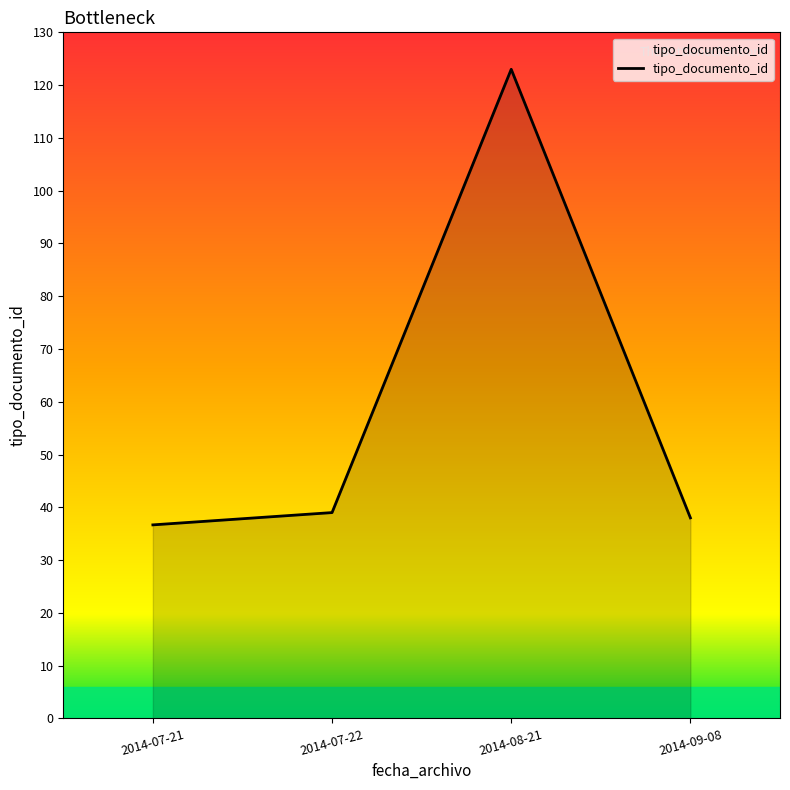

What is the ratio of the value at 2014-08-21 to the value at 2014-07-21?

3.4